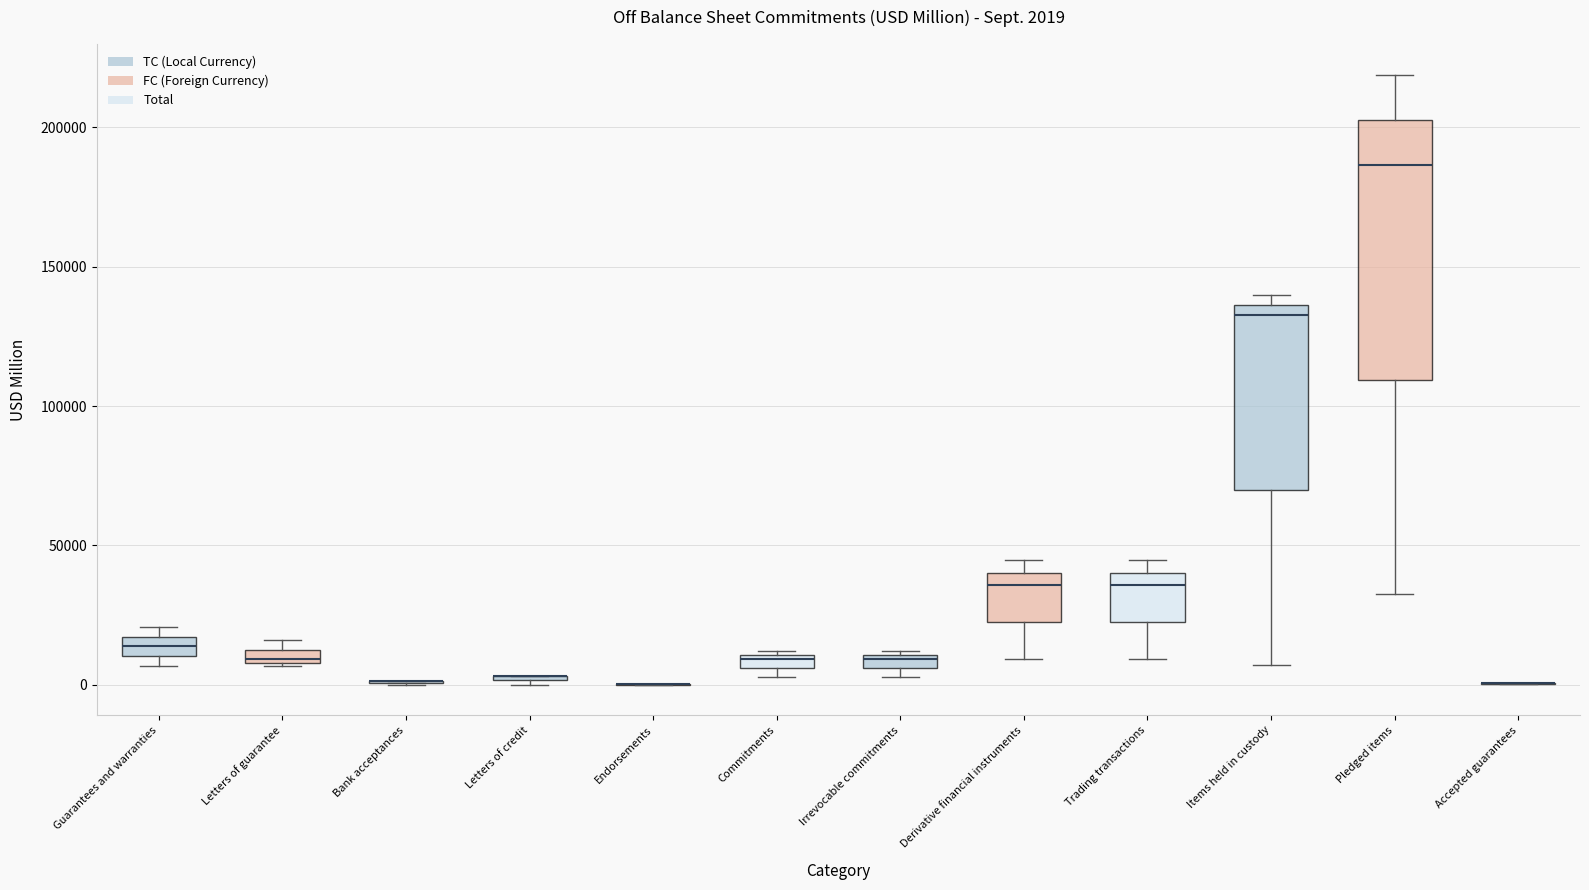

Comparing the boxes themselves (not the whiskers), which one is the tallest?

Pledged items